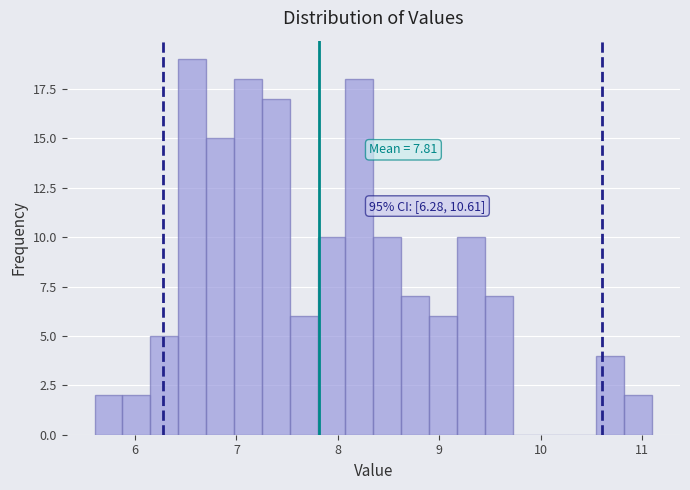

Read against the x-axis, roughly where is the centre of the tallest bar?

6.6